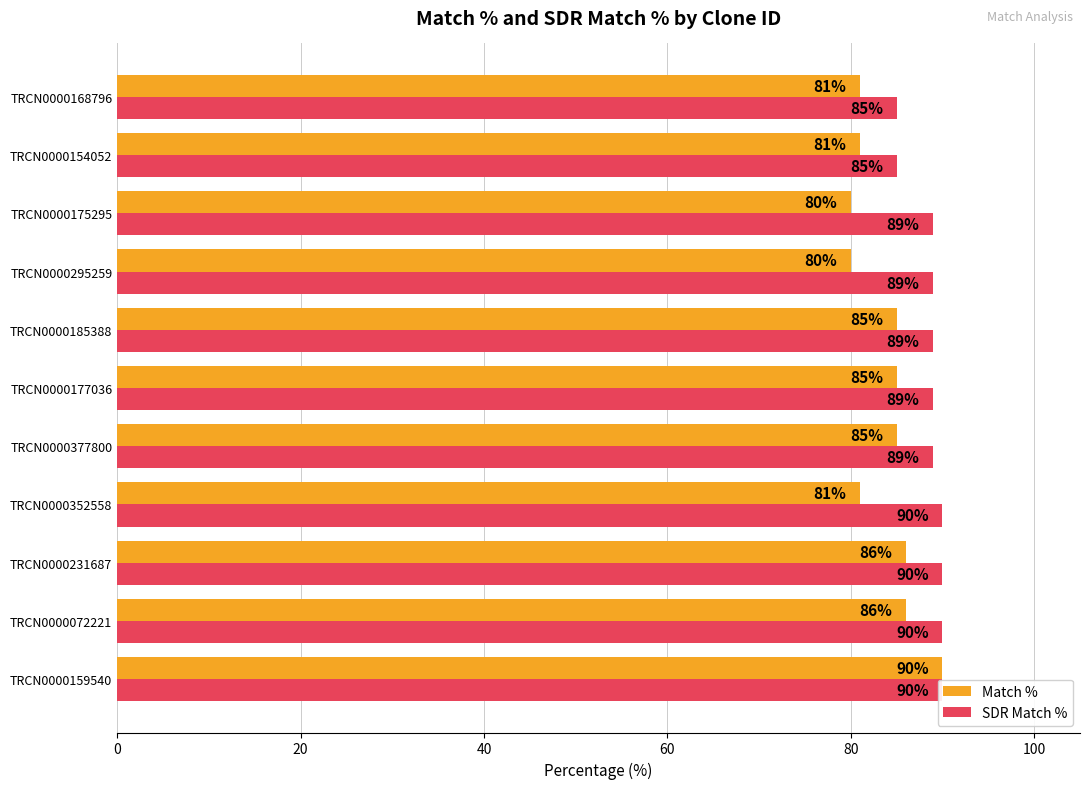

List the series in order of their overall mean, lowest first.

Match %, SDR Match %